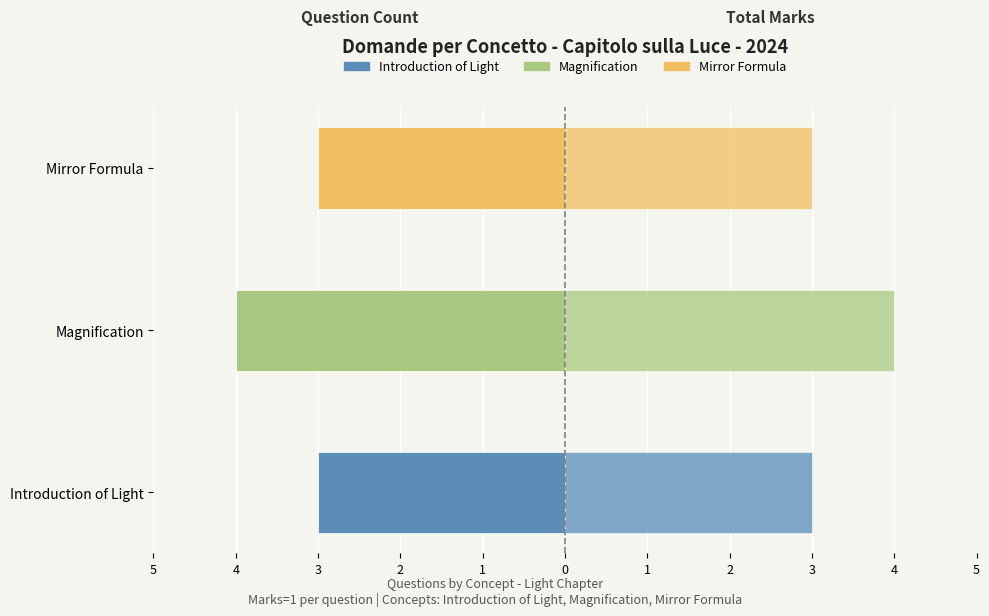

The Question Count series shows 1 at Other. True or false?

False